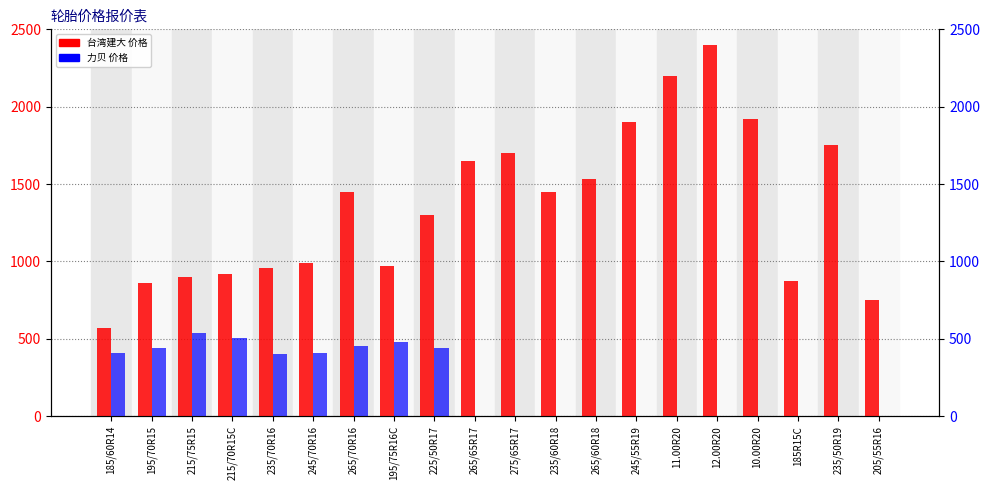

Rank the categories by 力贝 价格 value from lowest to highest.

265/65R17, 275/65R17, 235/60R18, 265/60R18, 245/55R19, 11.00R20, 12.00R20, 10.00R20, 185R15C, 235/50R19, 205/55R16, 235/70R16, 185/60R14, 245/70R16, 195/70R15, 225/50R17, 265/70R16, 195/75R16C, 215/70R15C, 215/75R15